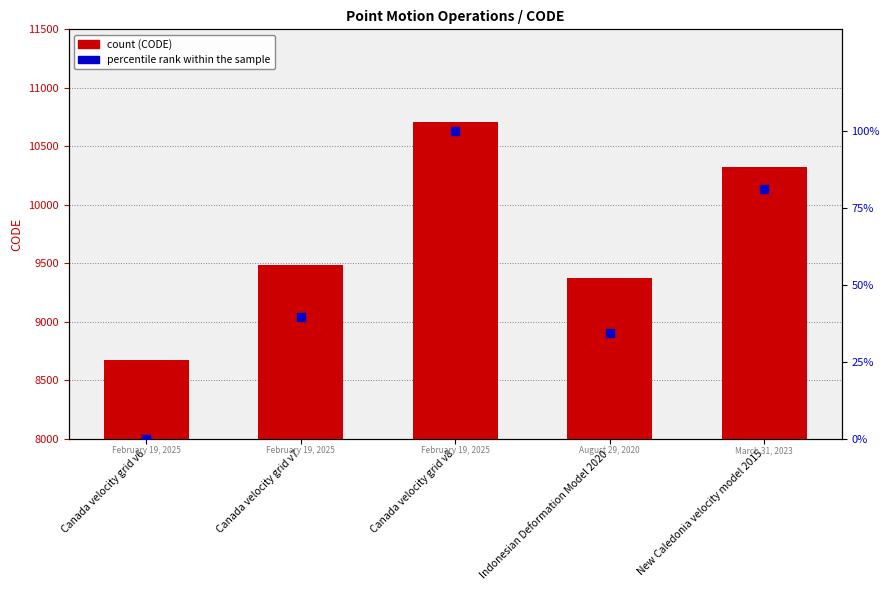

Which series has the largest total across all categories?

CODE